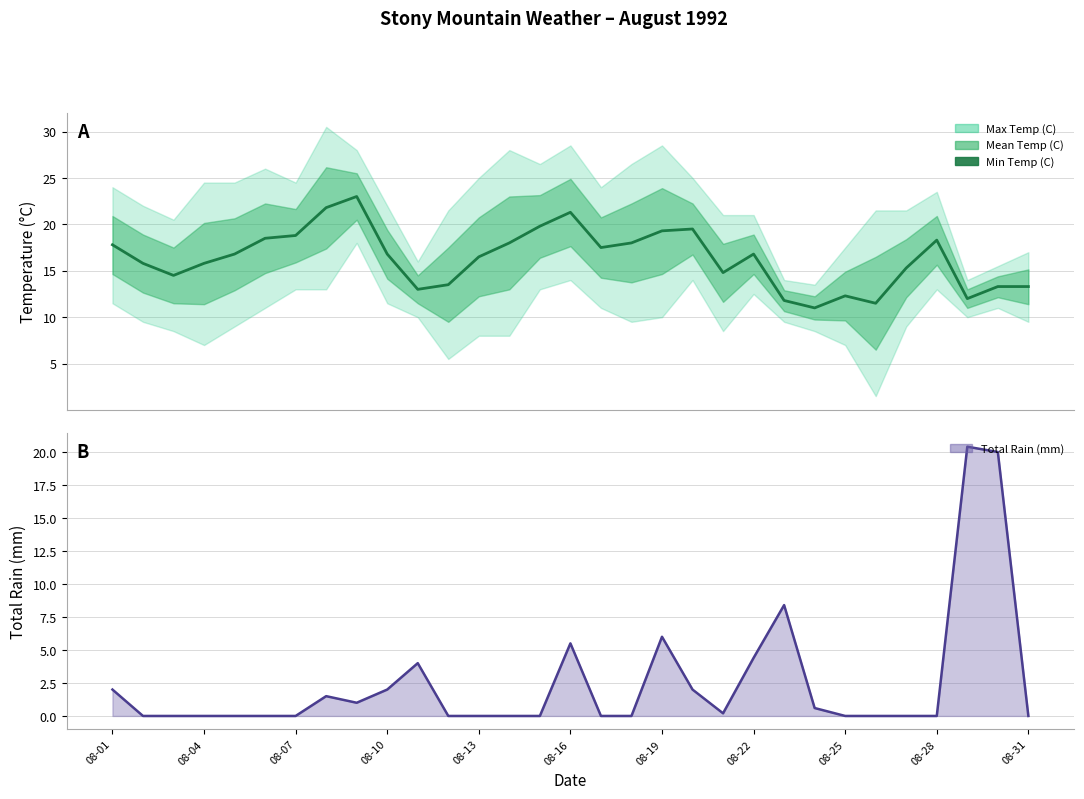

Between 26 and 17, which is larger?

17